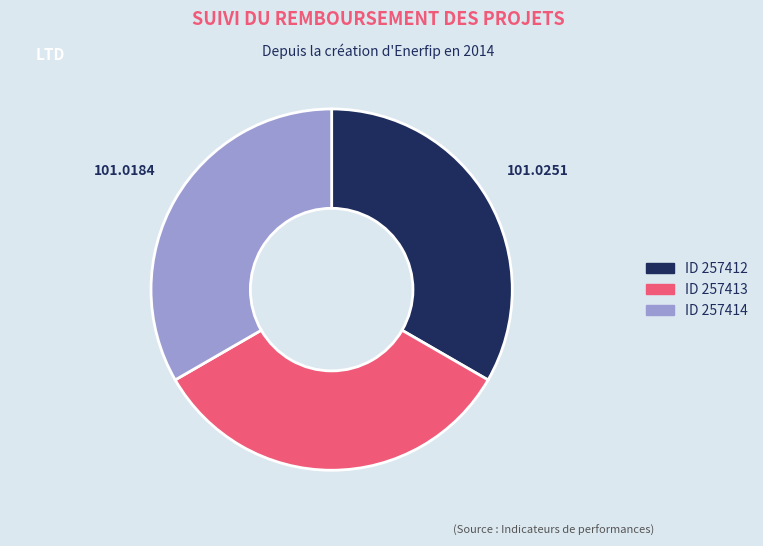

Is there any slice that represents more than half of the pie?

No